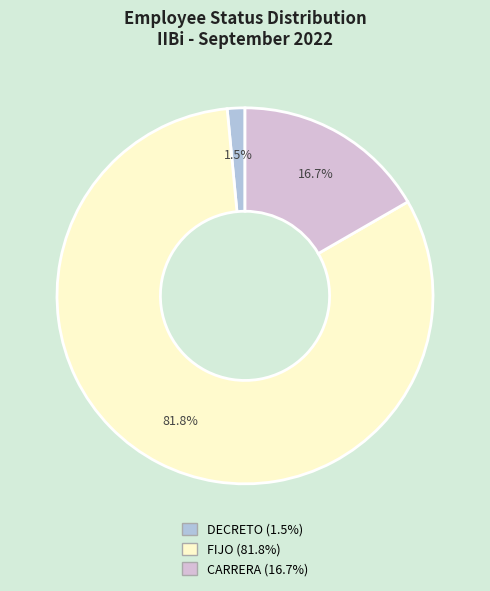

Which category has the smallest portion of the pie?

DECRETO